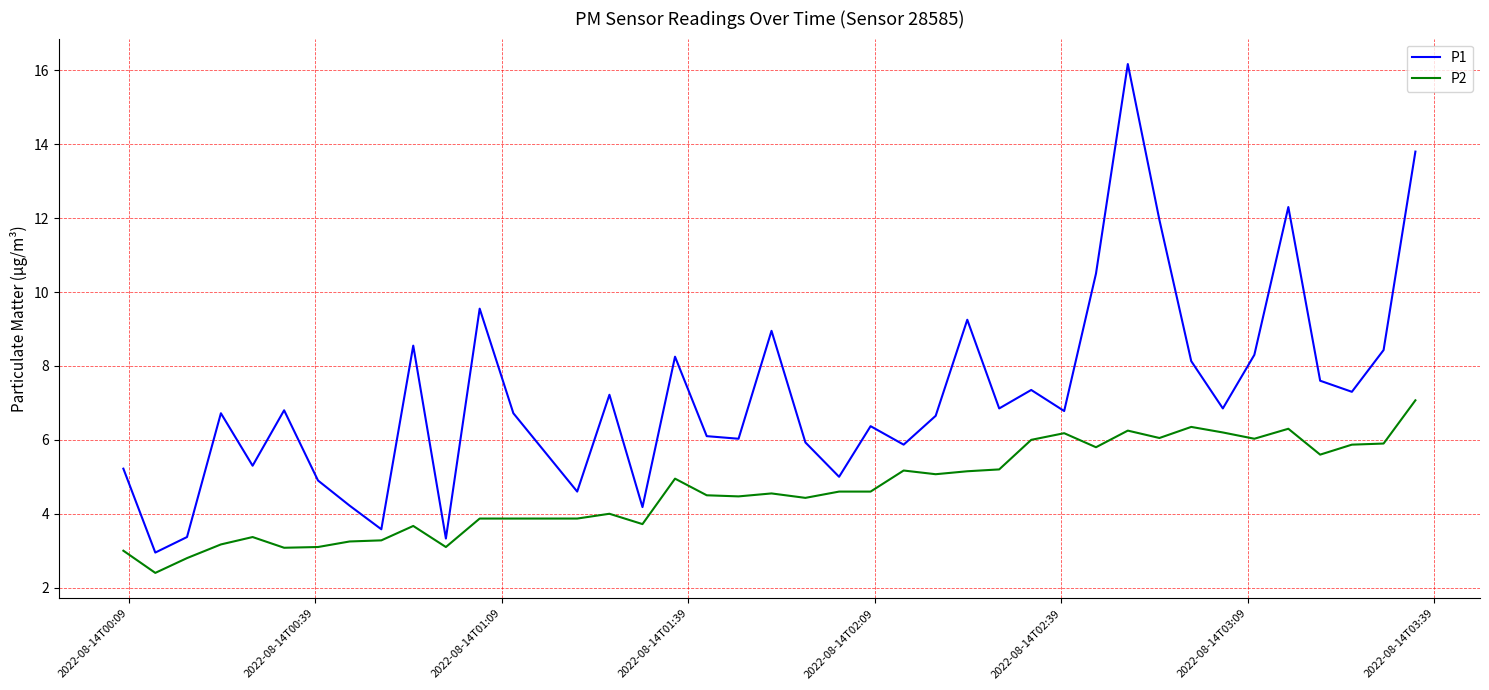

What is the greatest value displayed?

16.2